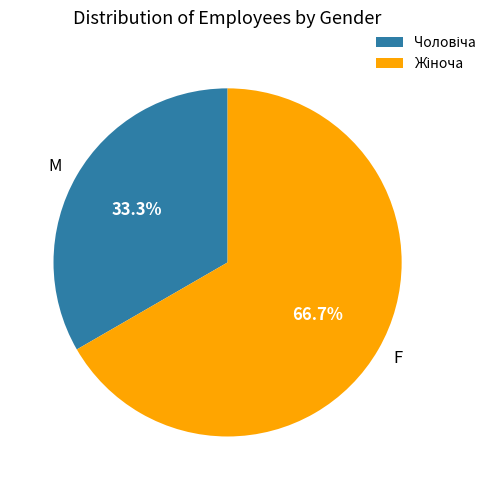

How many segments does this pie chart have?

2